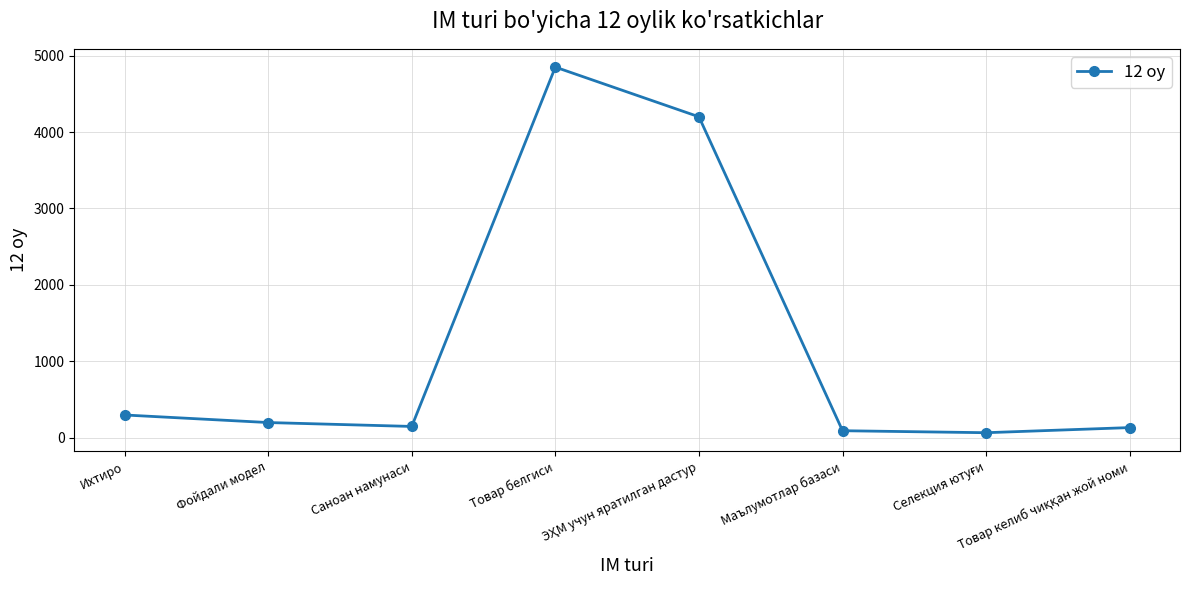

What is the greatest value displayed?

4849